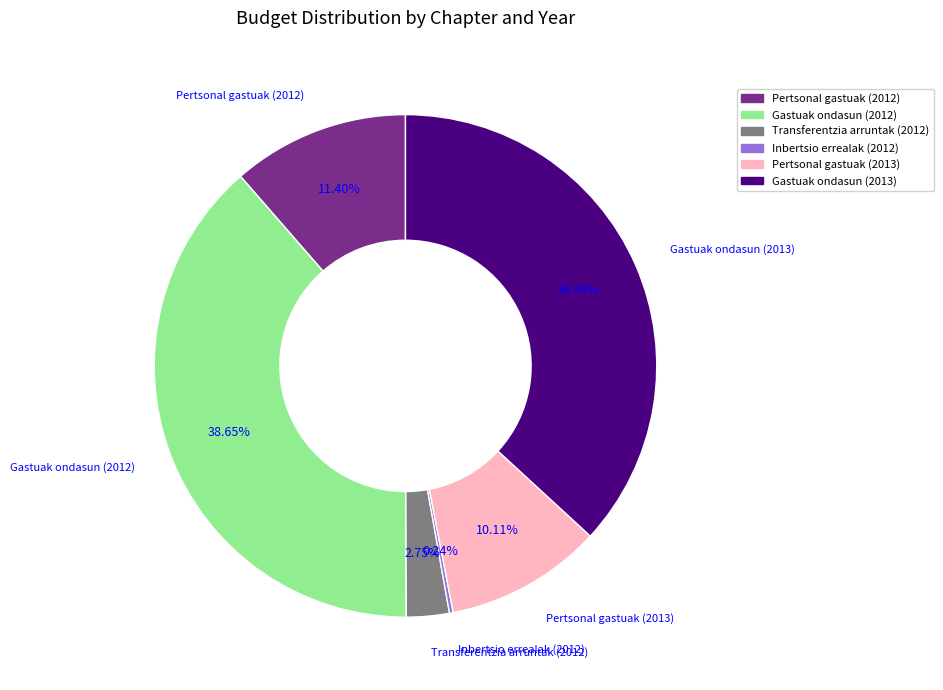

What is the ratio of the value at Pertsonal gastuak (2013) to the value at Gastuak ondasun (2013)?

0.3